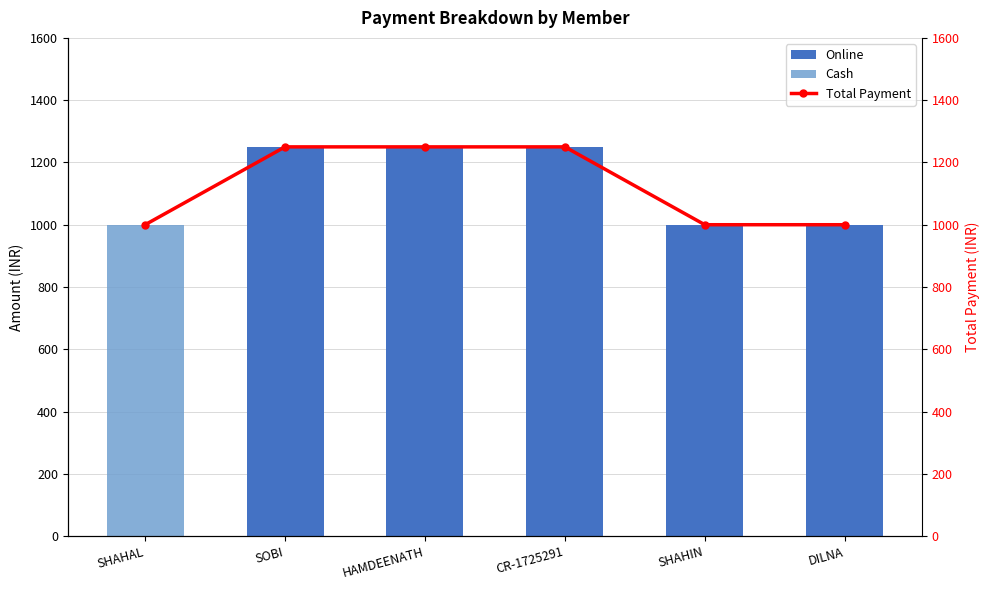

At which category is the sum across all series the highest?

SOBI